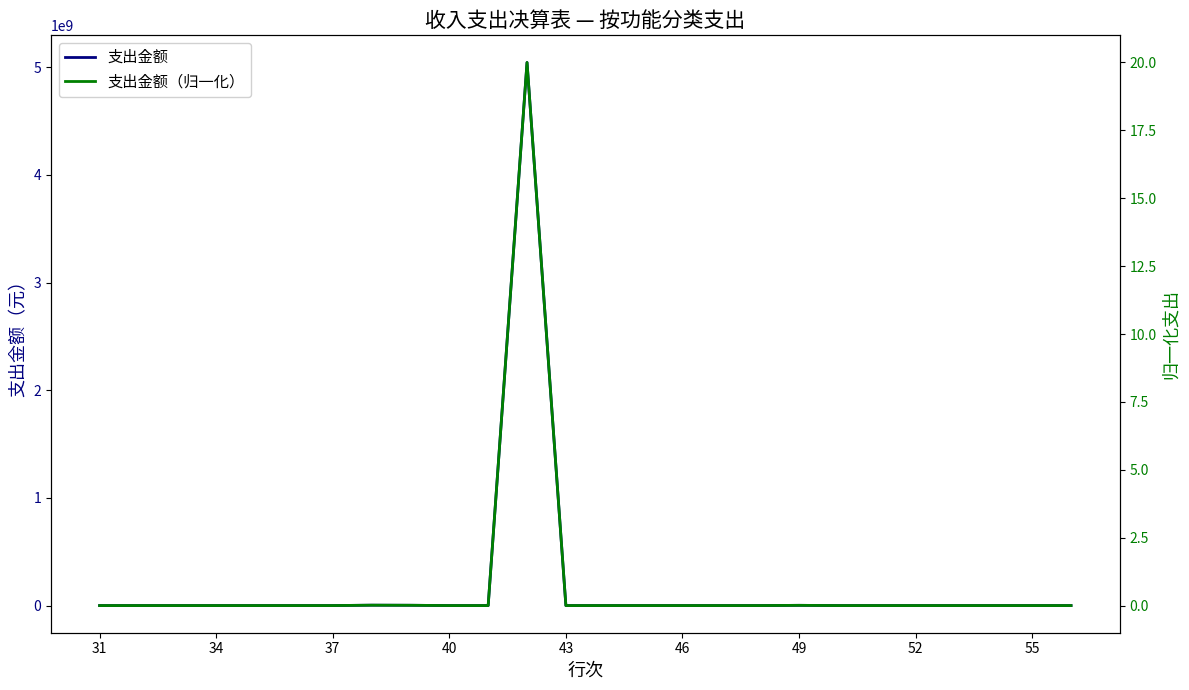

Rank the series by their maximum value, from highest to lowest.

支出金额, 支出金额（归一化）